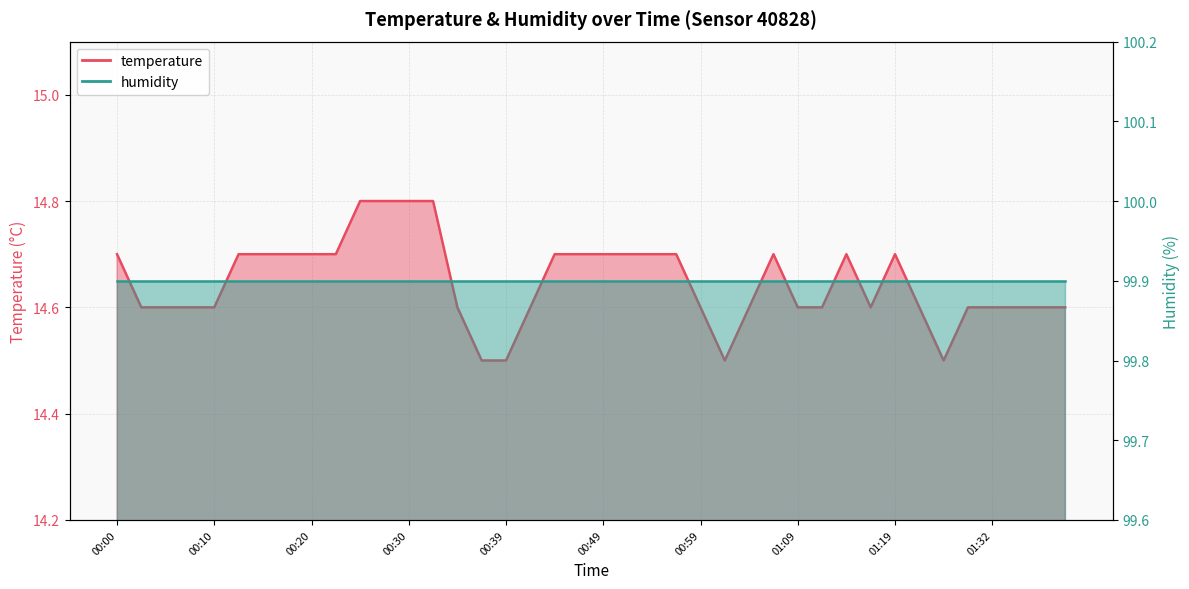

What is the value of the 6th point from the left?

14.7